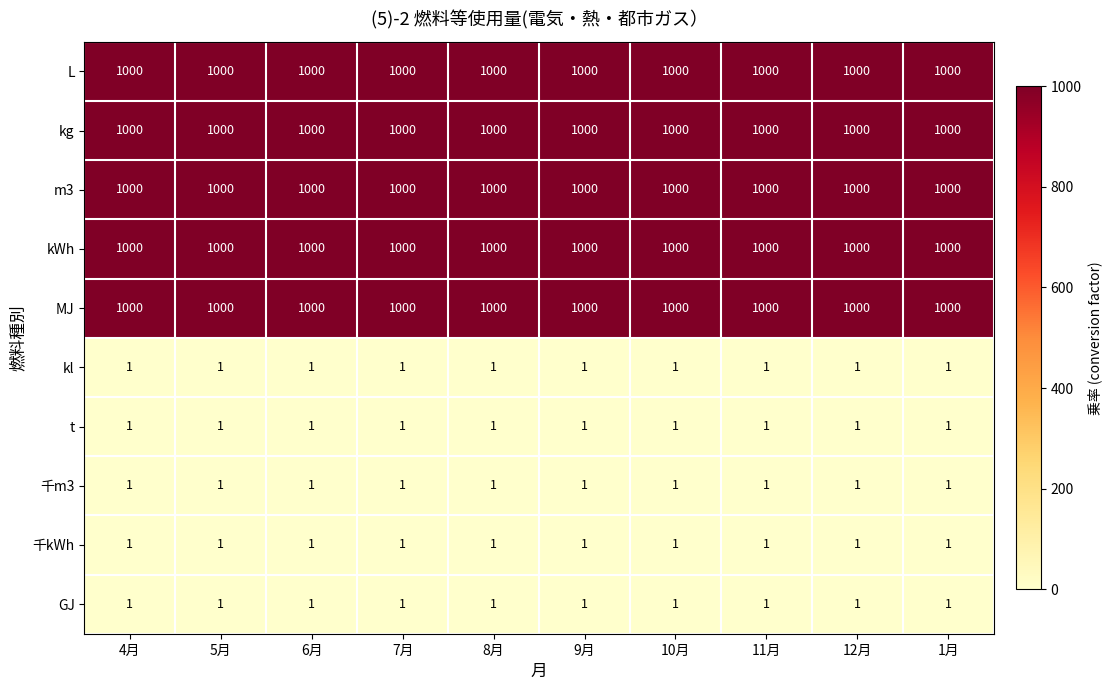

What is the difference between the highest and lowest values at 9月?

999